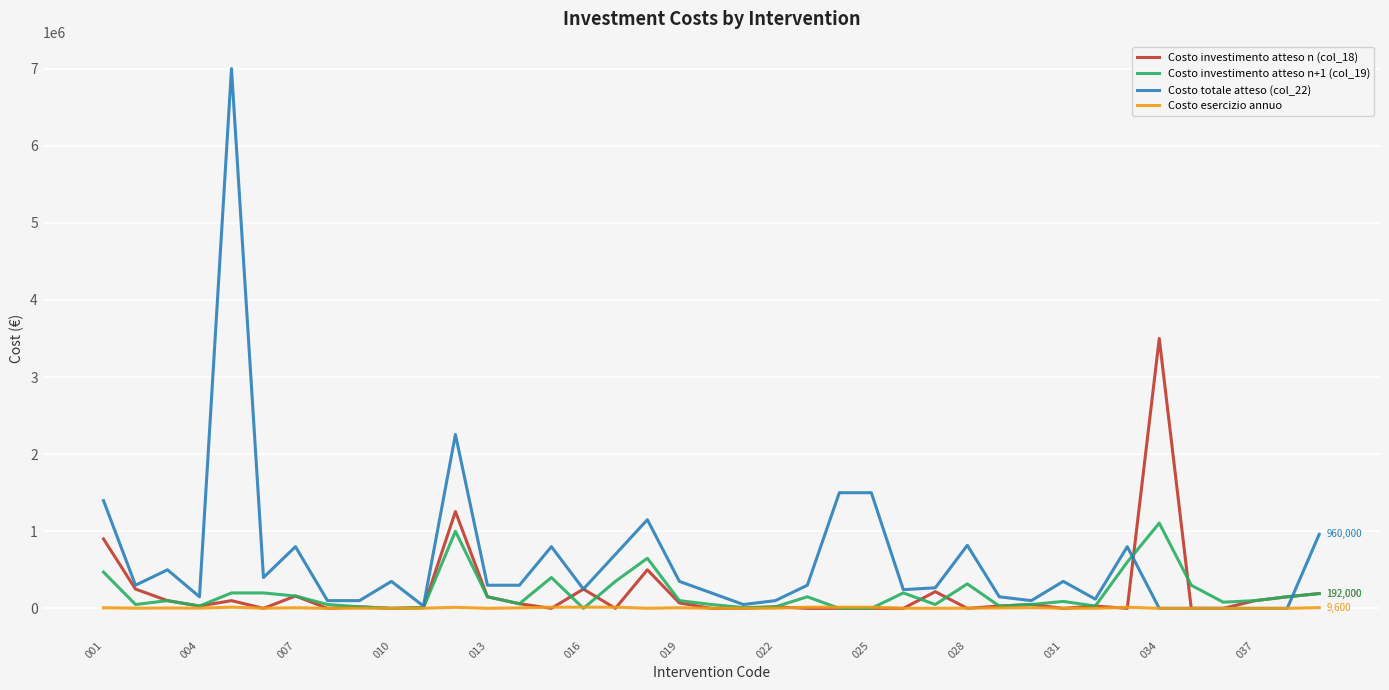

Which series has the largest total across all categories?

Costo totale atteso (col_22)